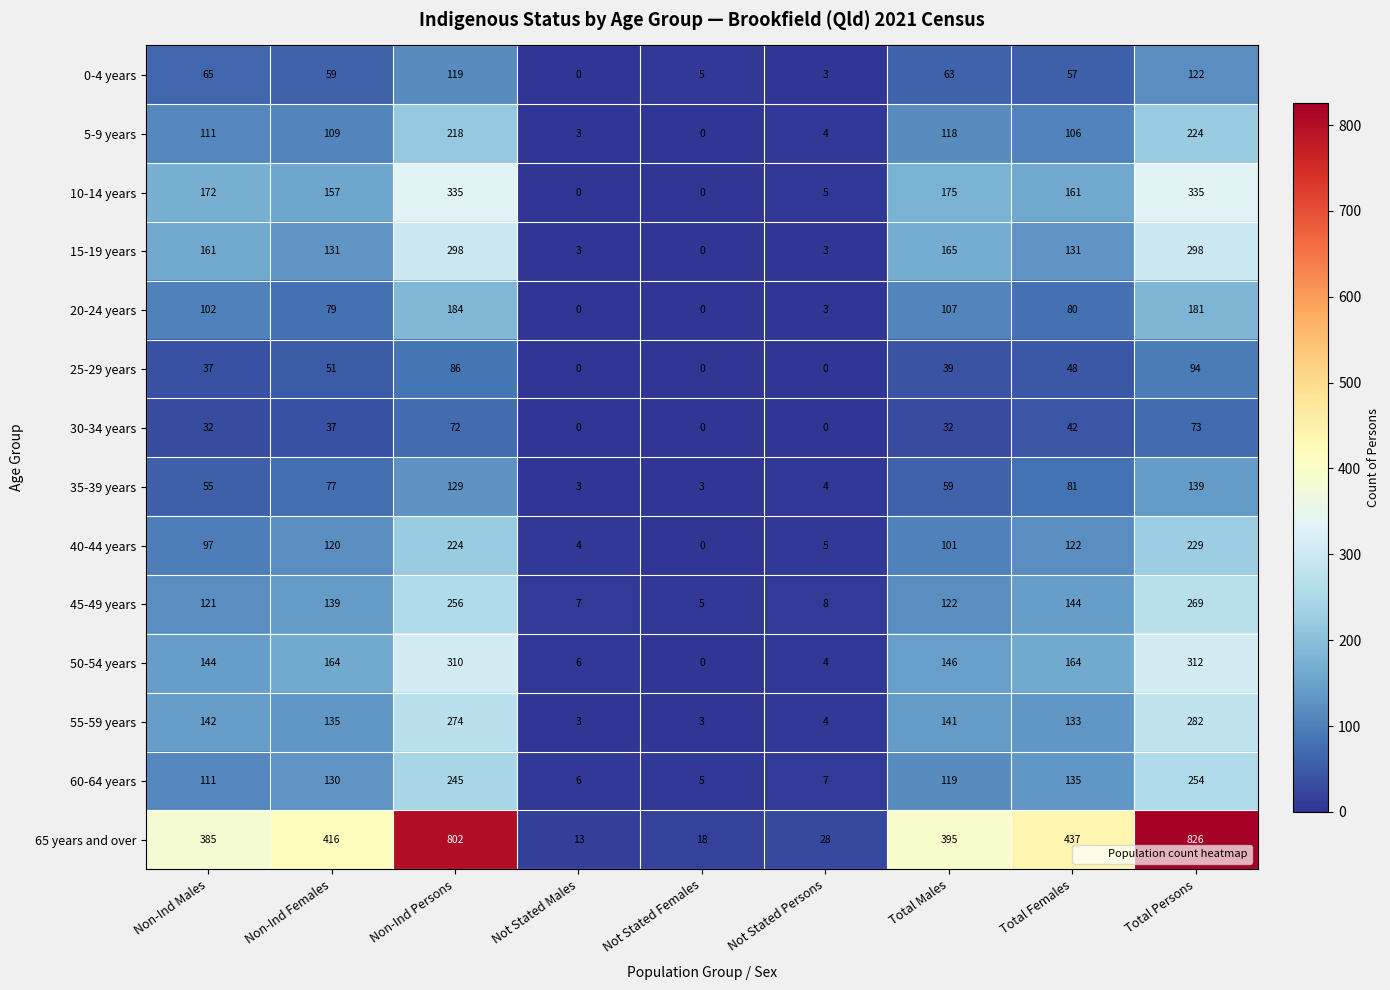

What is the average value of the 35-39 years series?

61